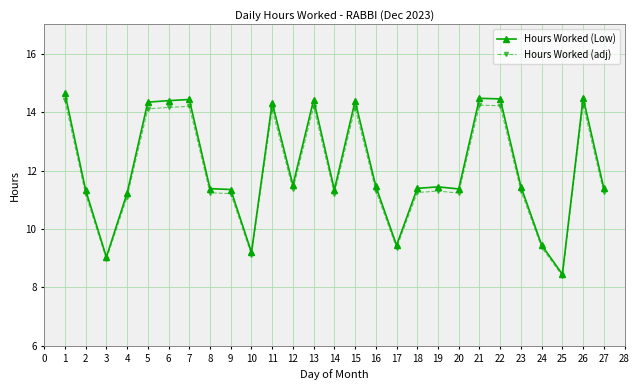

Count the number of data series in this chart.

2